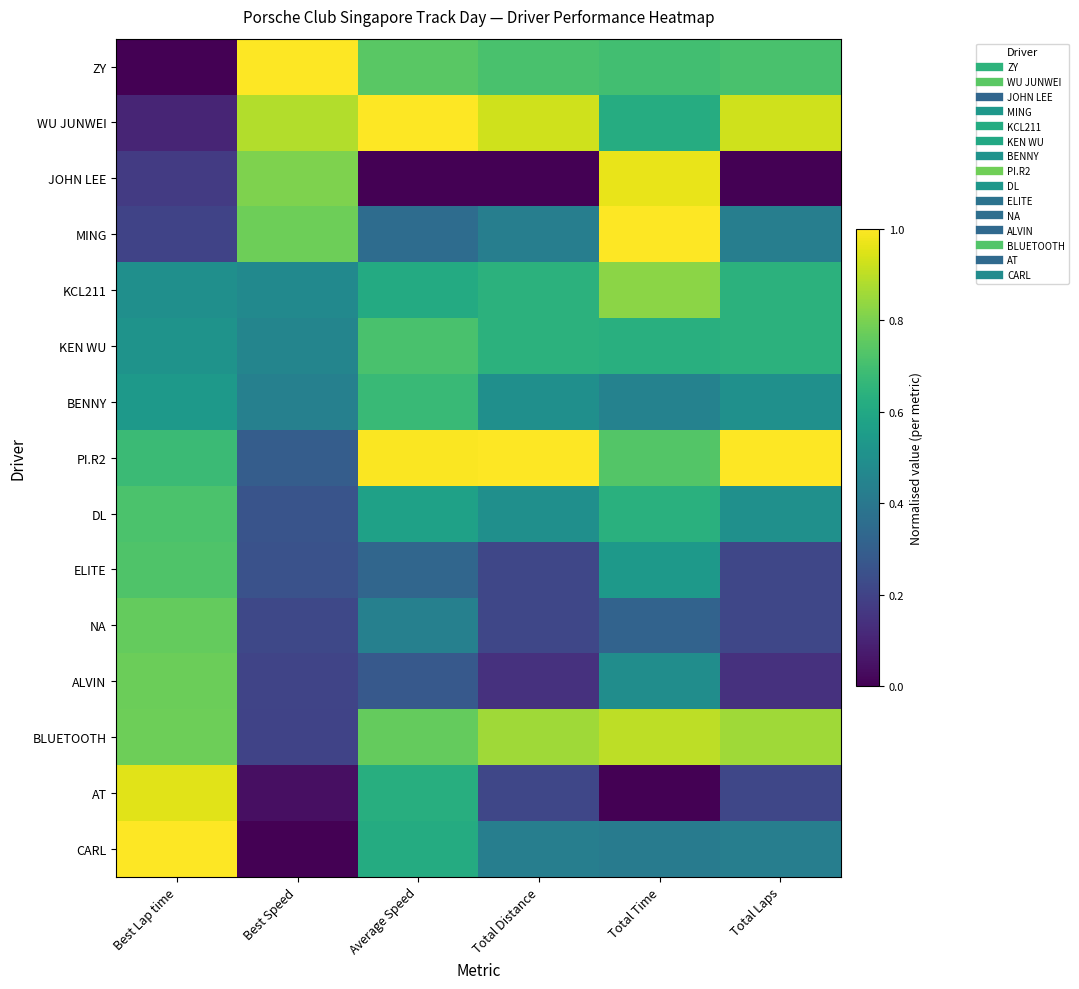

Which series has the largest range (max minus min)?

ZY